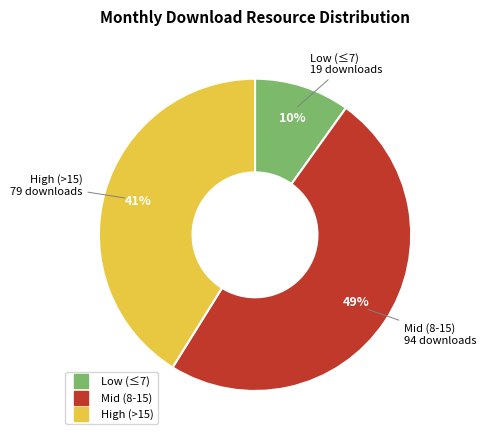

To the nearest percent, what is the difference between the largest and smallest slice percentages?

39%